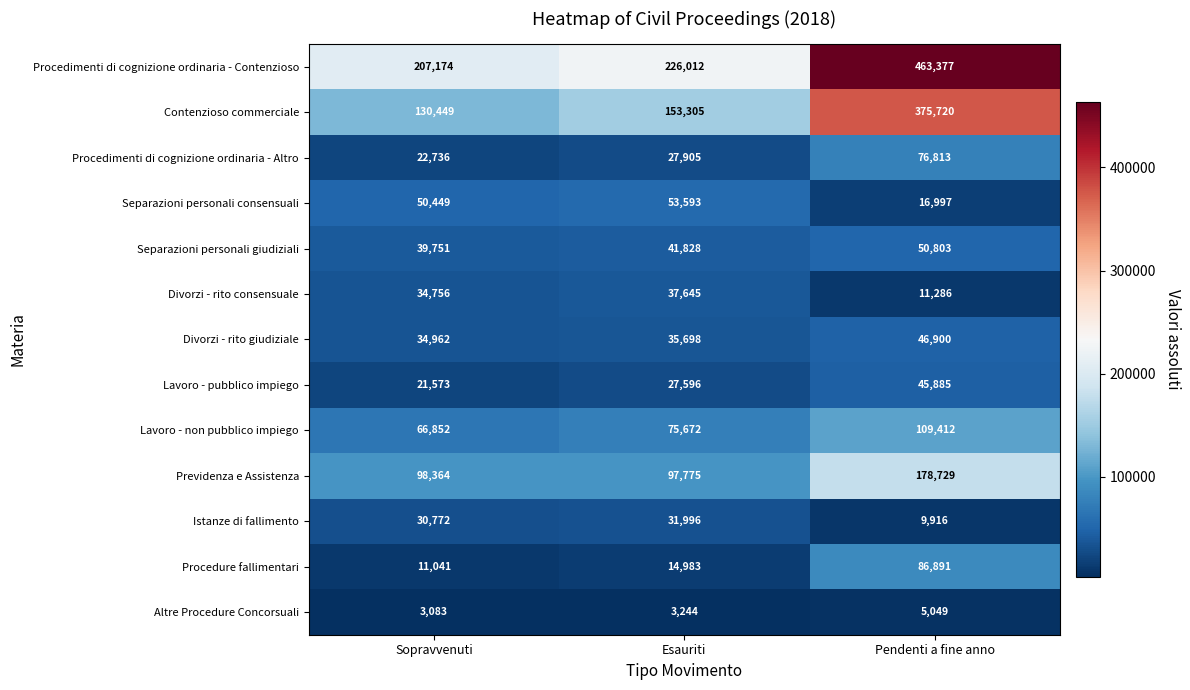

What is the minimum value shown in the chart?

3083